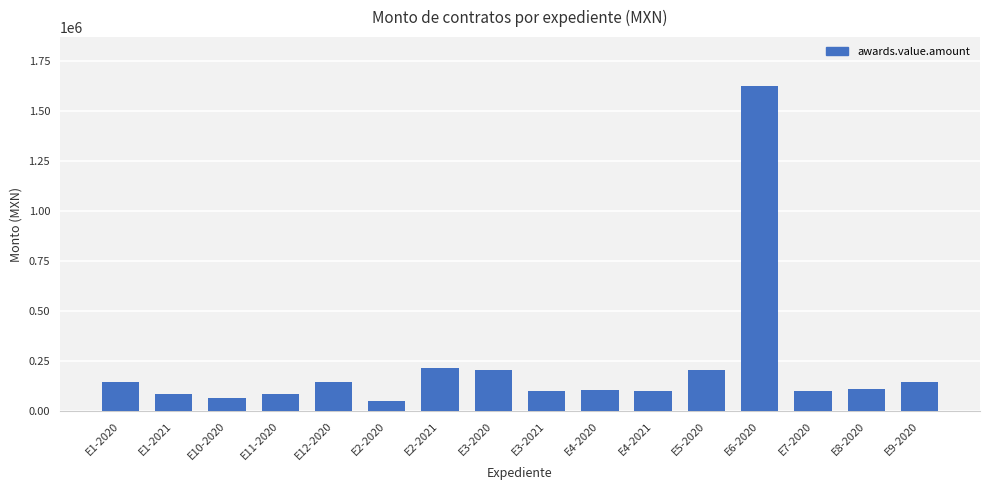

Approximately how many times larger is the value at E10-2020 compared to E4-2020?

0.6